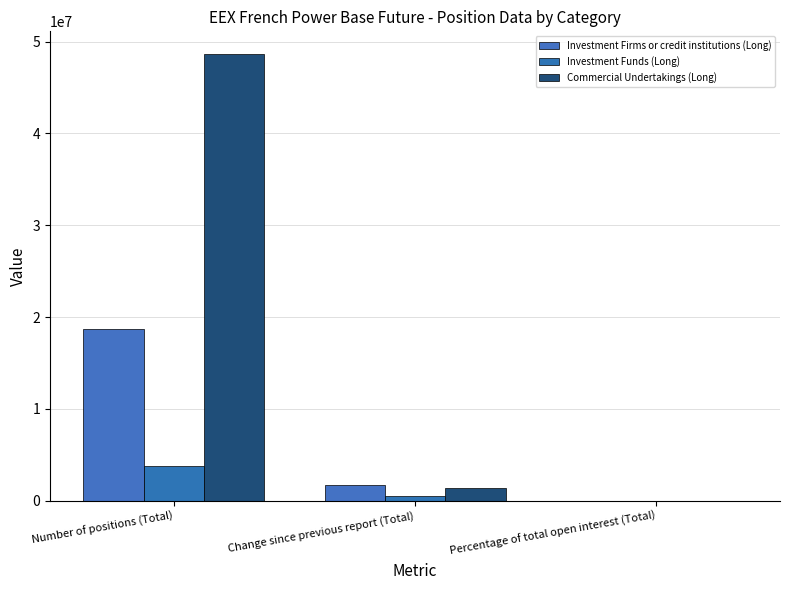

Count the number of data series in this chart.

3